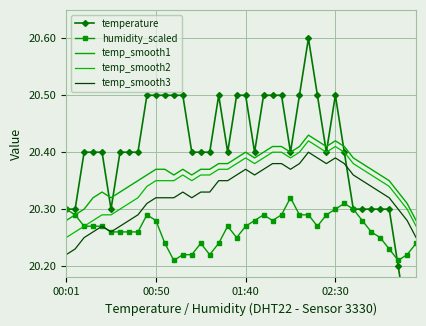

True or false: temp_smooth2 and temperature intersect in this chart.

False